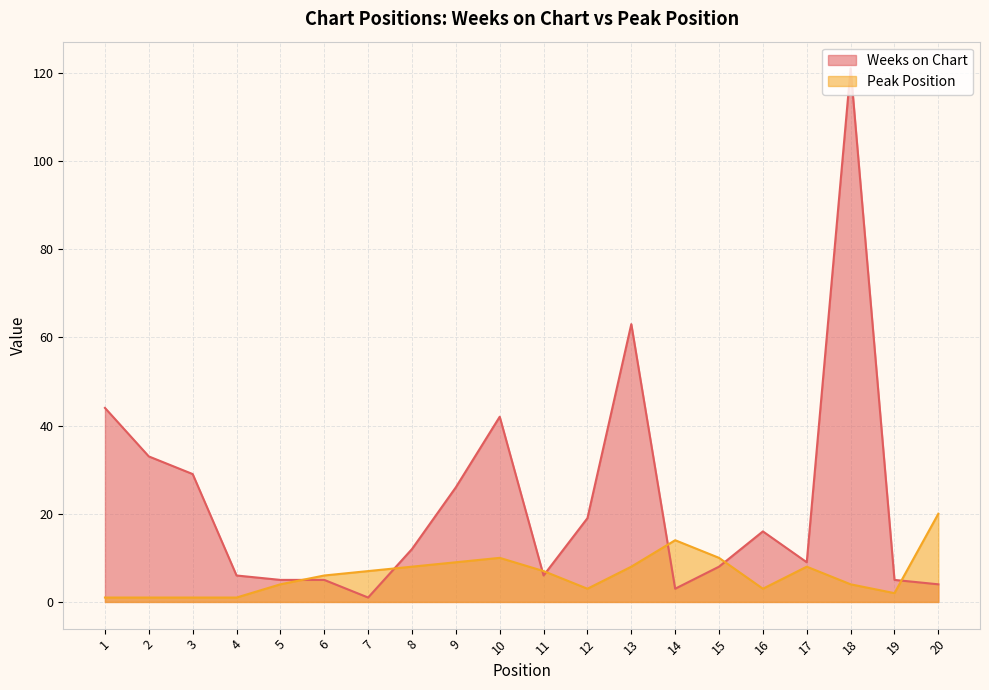

What is the total value across all series at 16?

19